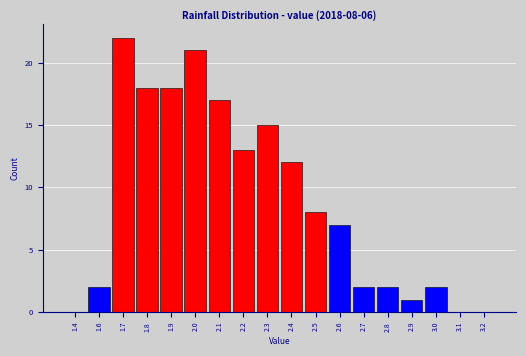

Reading left to right, list all the values displayed in this chart.

1.4=0	1.6=2	1.7=22	1.8=18	1.9=18	2.0=21	2.1=17	2.2=13	2.3=15	2.4=12	2.5=8	2.6=7	2.7=2	2.8=2	2.9=1	3.0=2	3.1=0	3.2=0